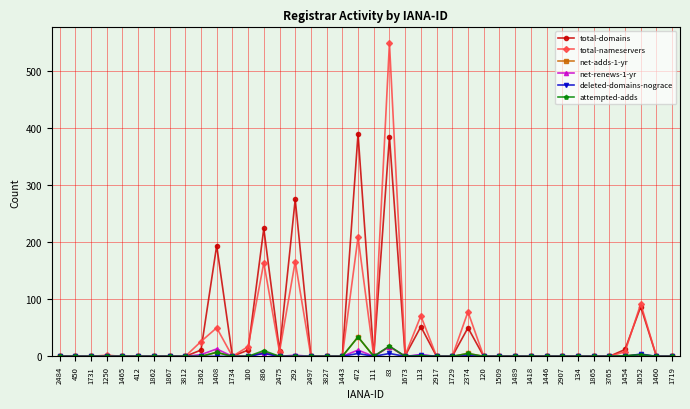

True or false: attempted-adds has a value of 0 at 2484.

True